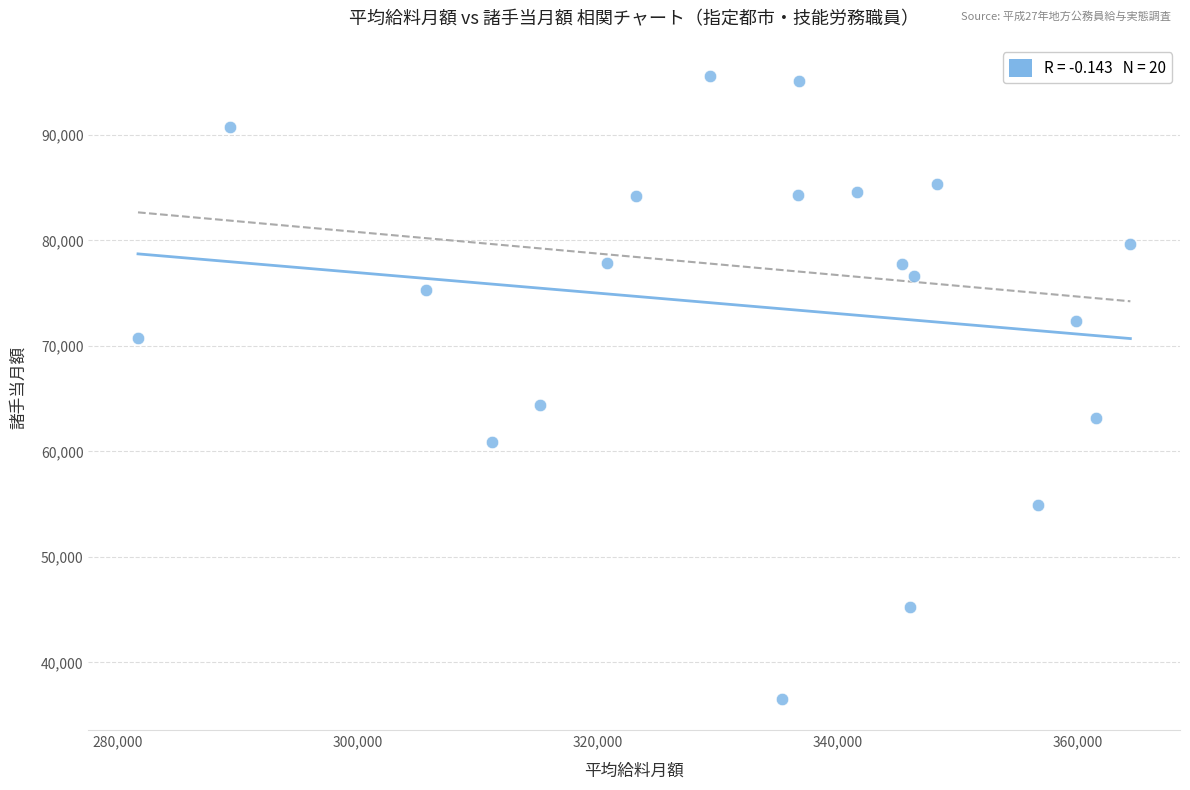

What Y value in the scatter plot is closest to 66054?

64355